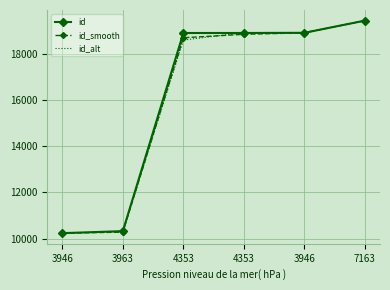

What are all the series names shown in the legend?

id, id_smooth, id_alt